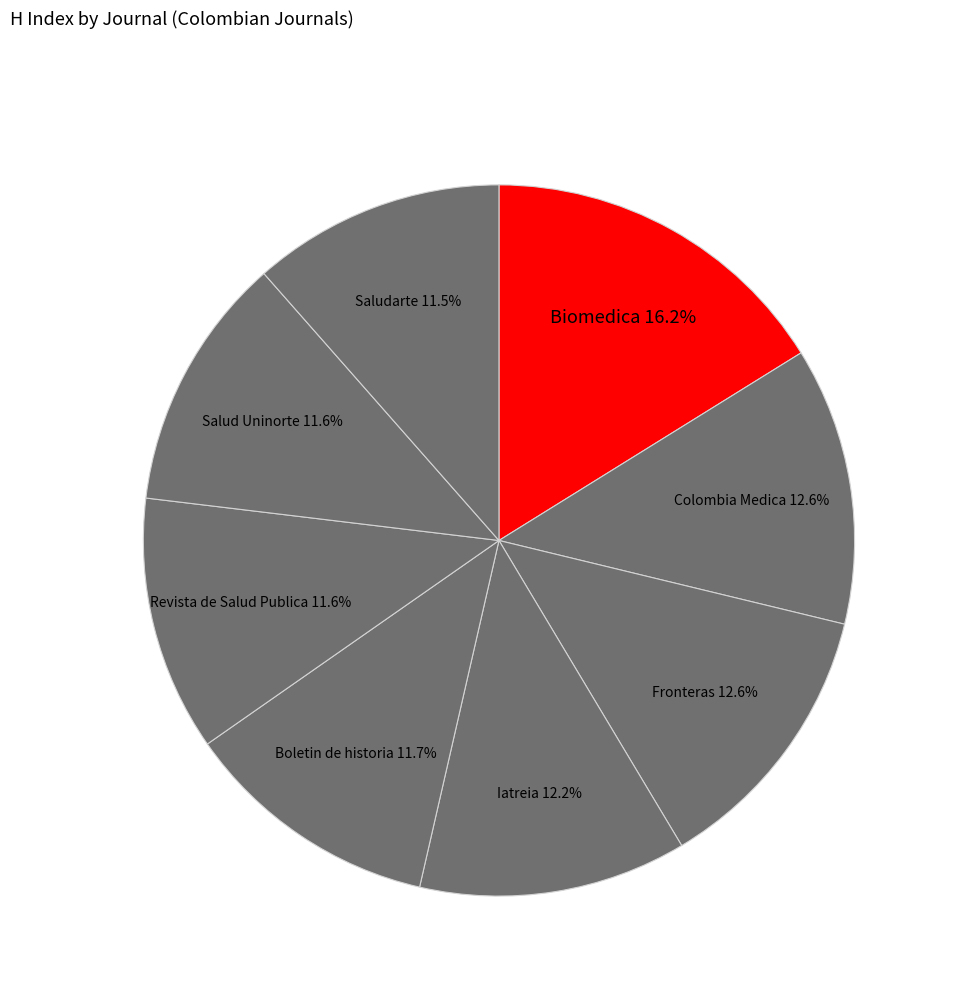

What percentage is NOT represented by Revista de Salud Publica?

88.4%